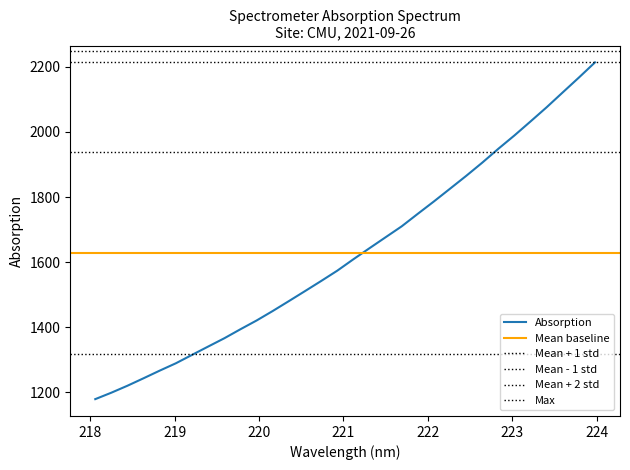

What is the smallest value displayed?

1179.6